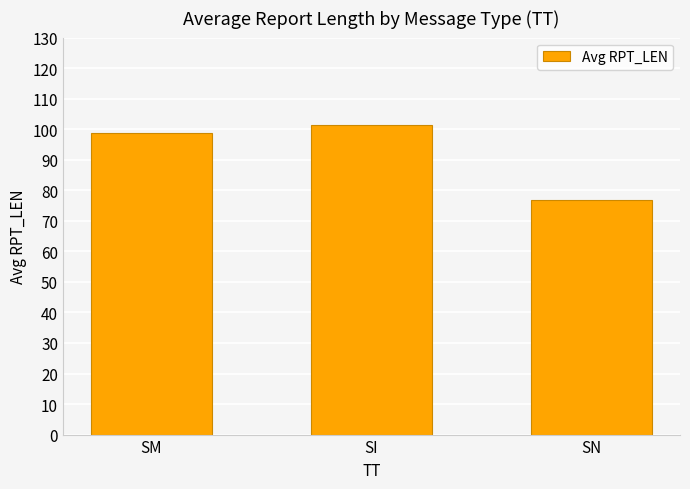

Reading left to right, extract all data points from this chart.

SM=98.7	SI=101.3	SN=76.8